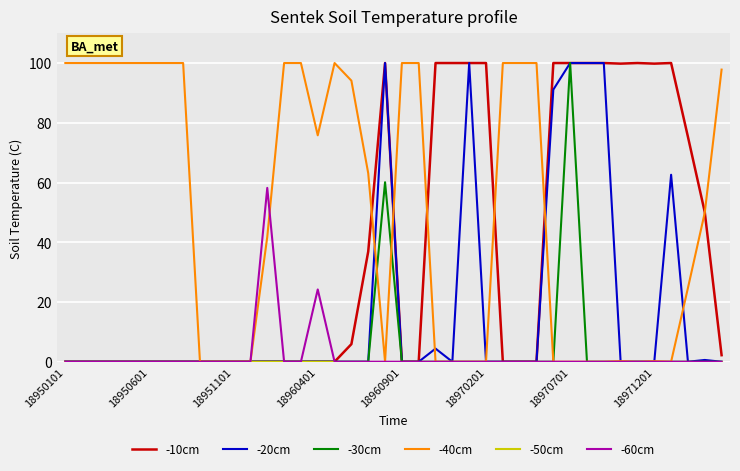

Which series has the largest total across all categories?

-40cm